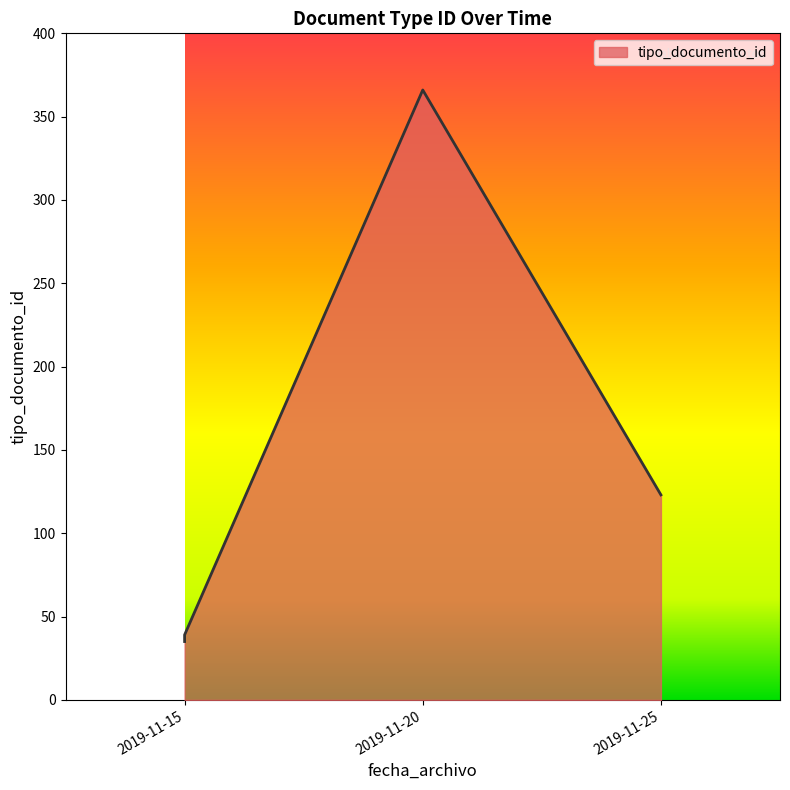

Does the chart display data point markers on the line(s)?

No